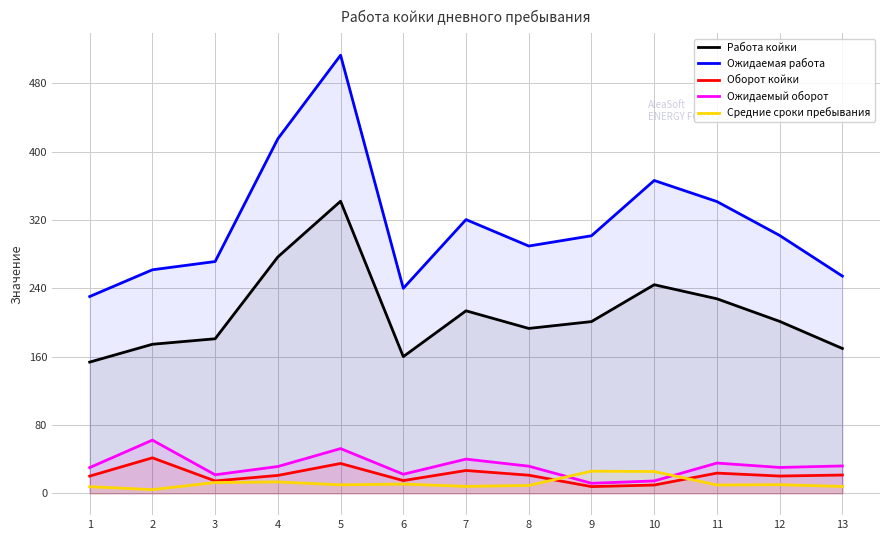

True or false: Ожидаемая работа has more than 1 interior local peaks.

True